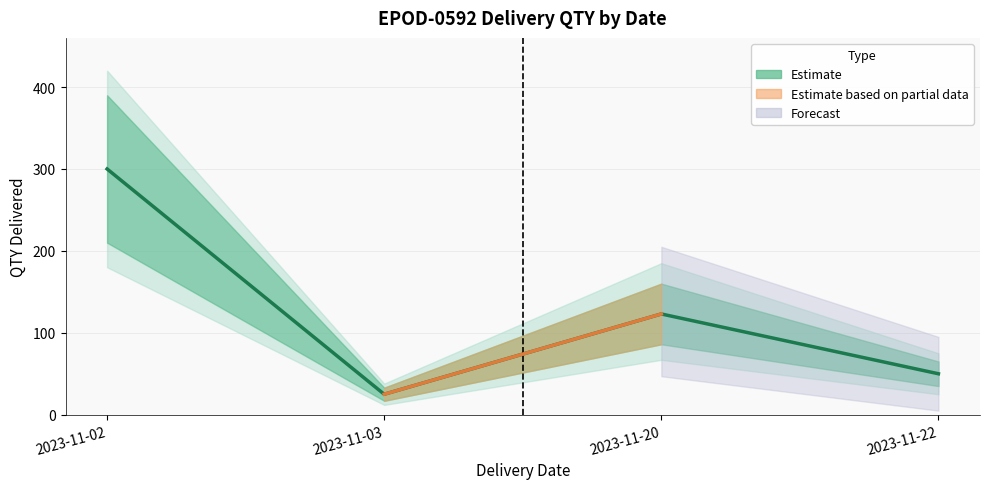

What value does the data have at 2023-11-22, to the nearest 5?

50